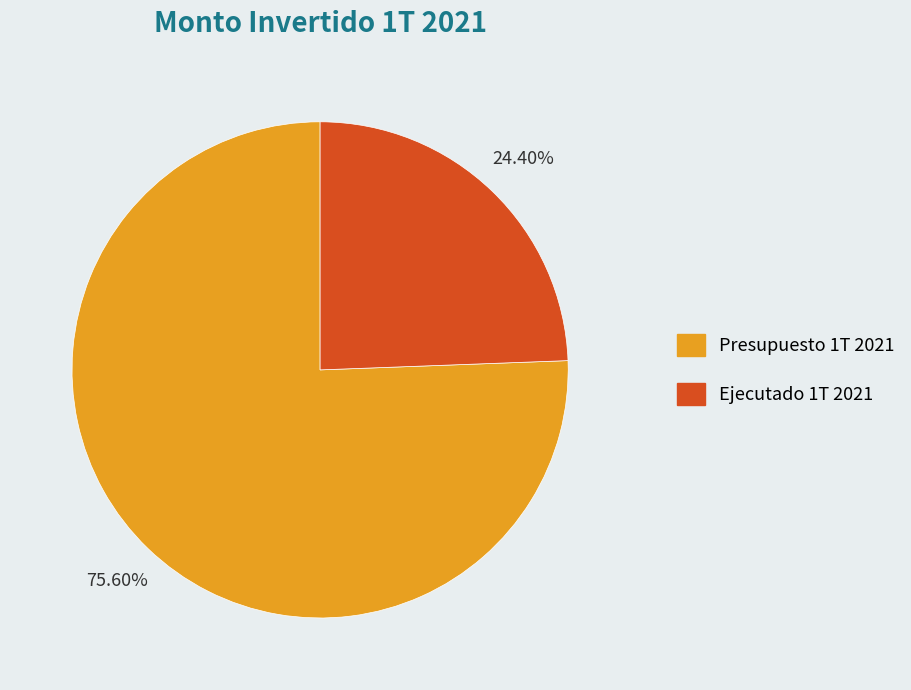

Approximately how many times larger is the value at Ejecutado 1T 2021 compared to Presupuesto 1T 2021?

0.3